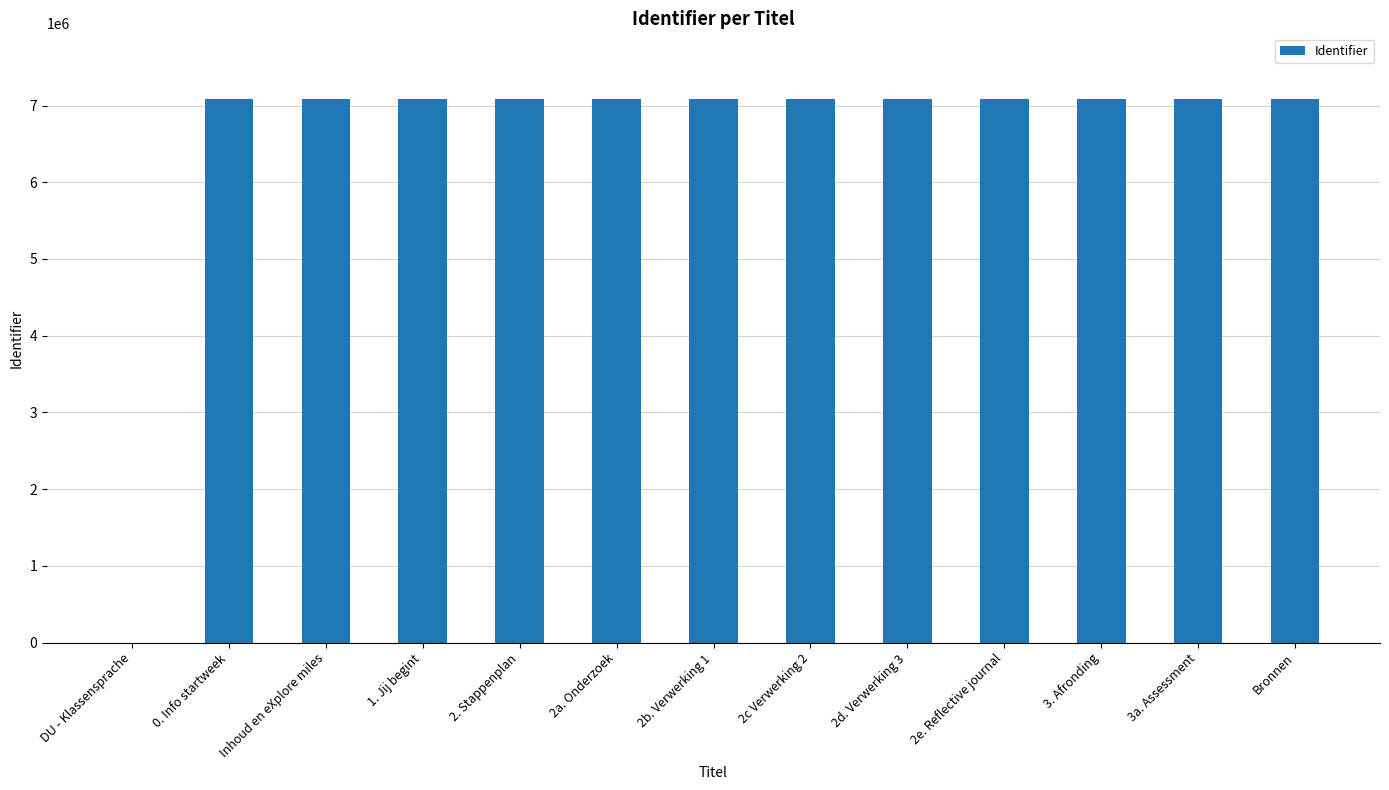

What is the sum of all values?

85070209